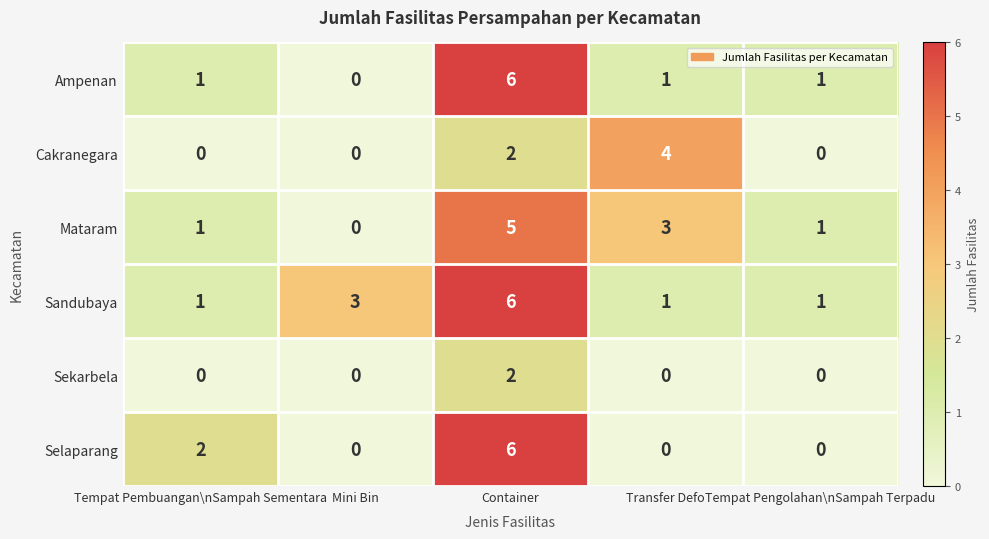

Count the number of data series in this chart.

6